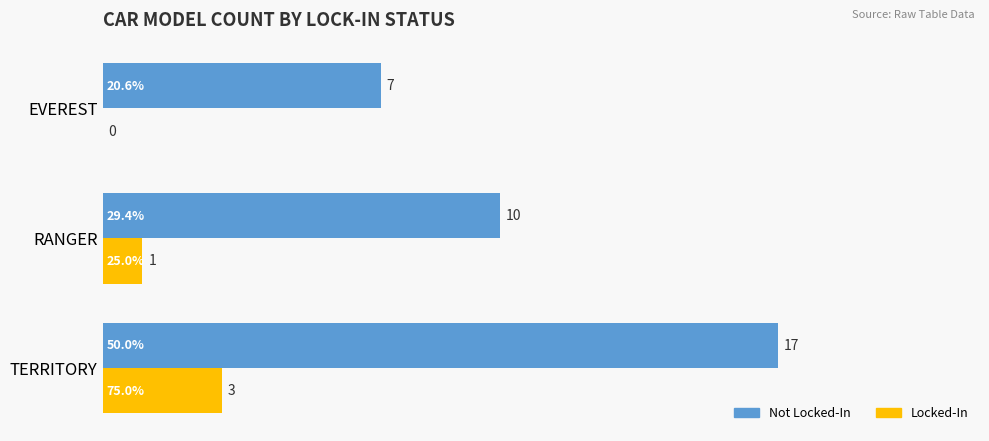

What is the maximum value shown in the chart?

17